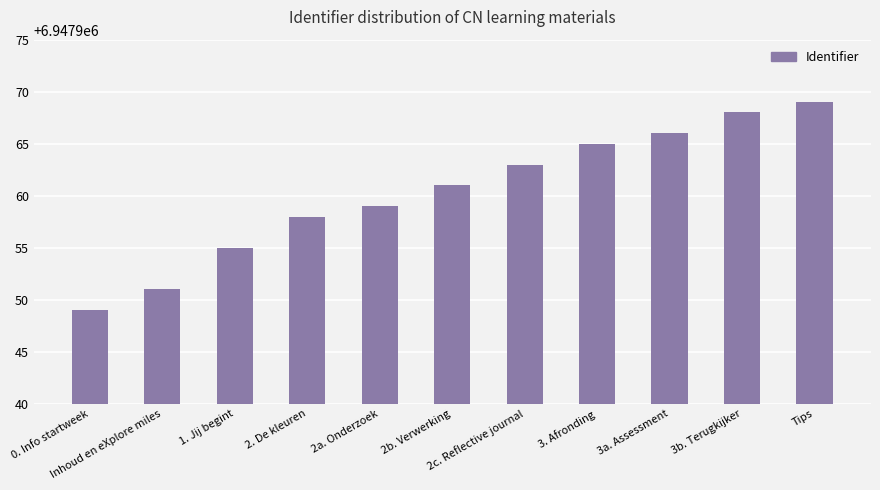

At which label is the value closest to 6947959?

2a. Onderzoek